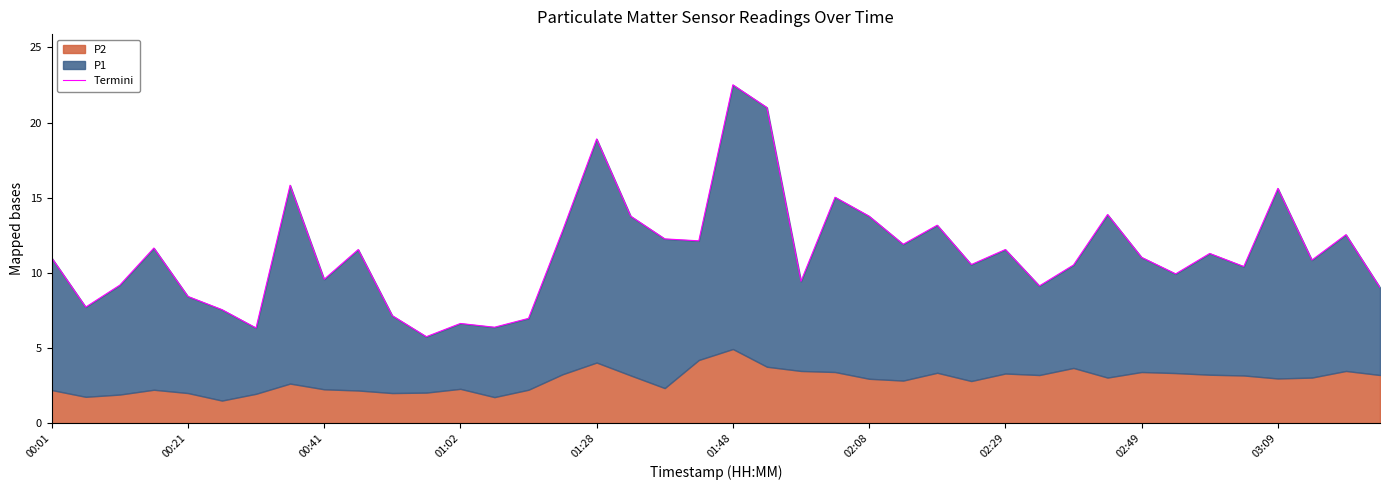

What is the sum of the values at 01:28 and 29?

17.6